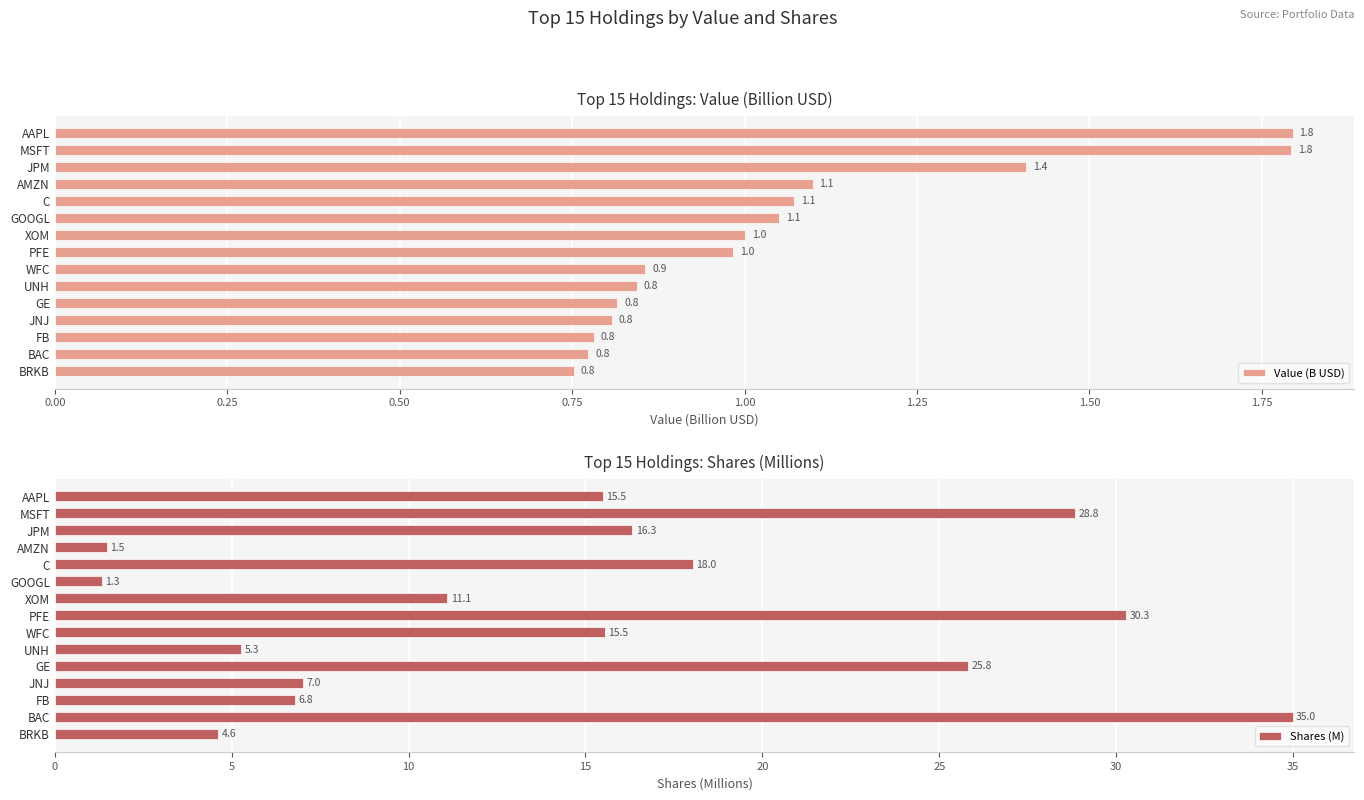

Which series has the widest spread of values?

Shares (M)